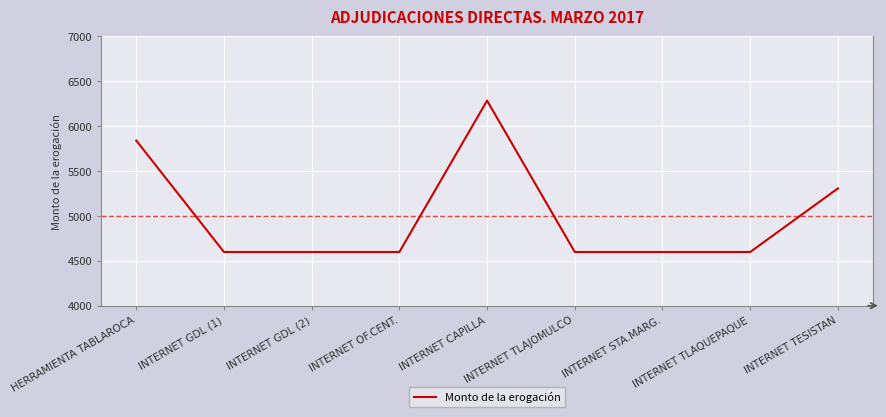

How many series are shown in this chart?

1